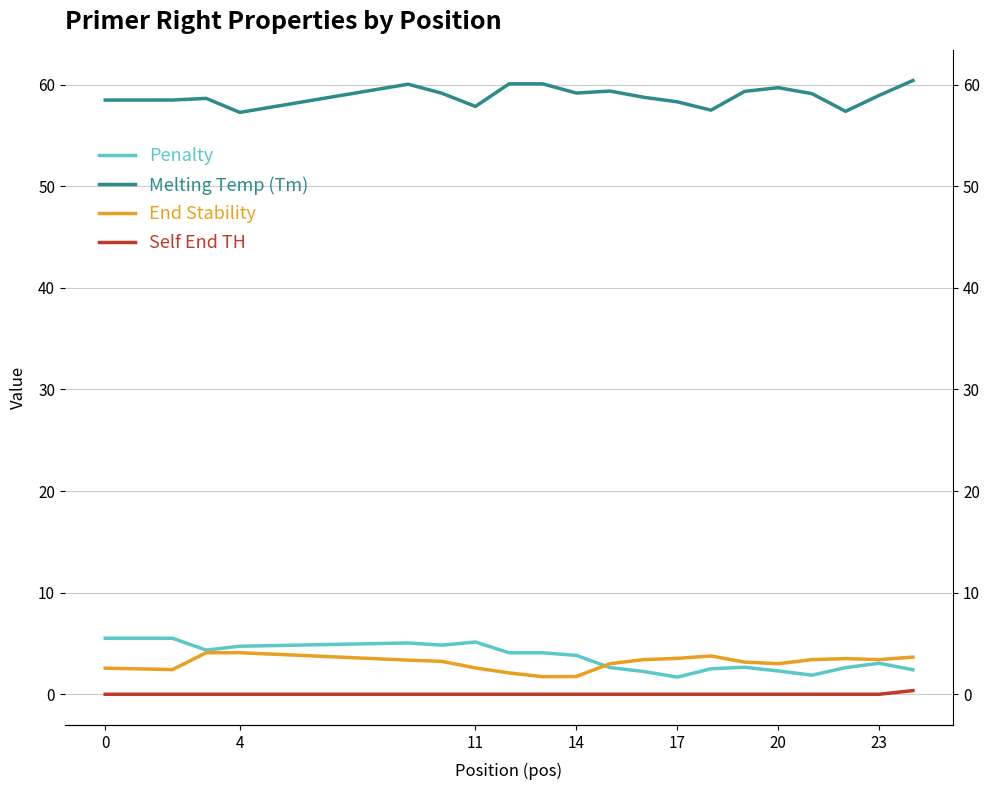

How many Self End TH values are between 0 and 1?

20